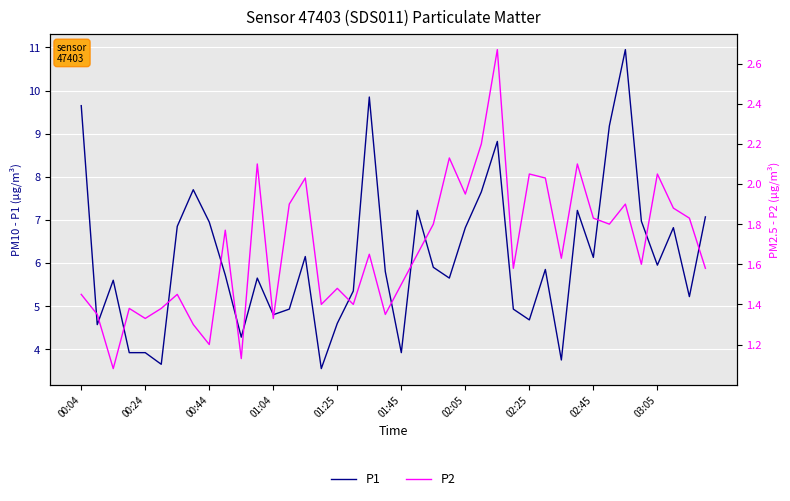

Which series has the largest total across all categories?

P1